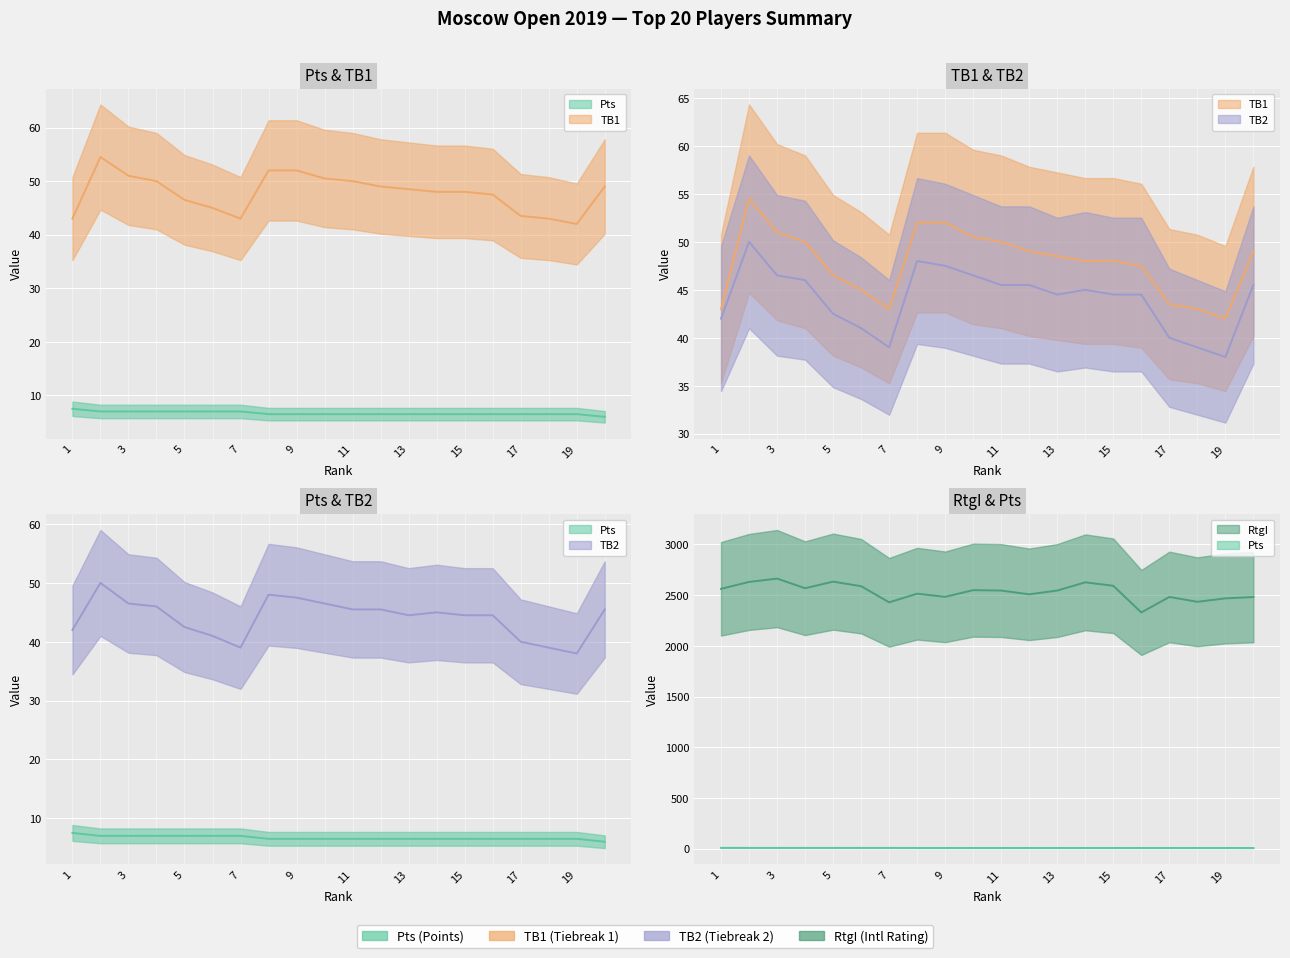

What is the average value of the TB2 series?

44.0